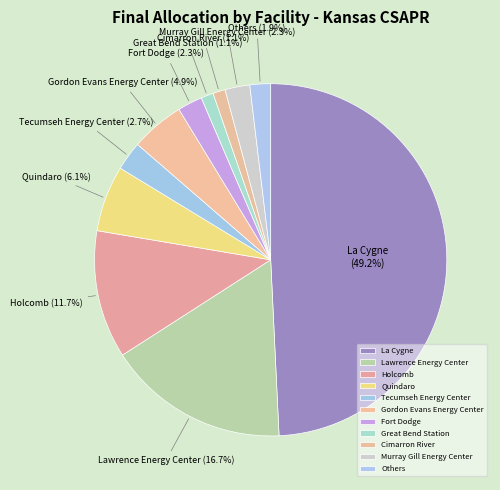

To the nearest percent, what is the difference between the largest and smallest slice percentages?

48%